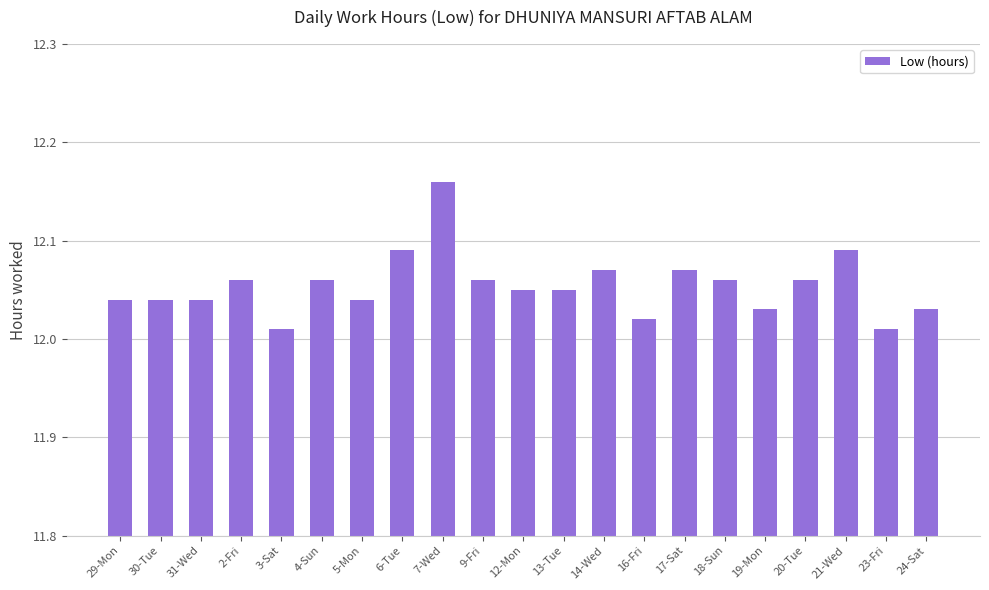

Which label corresponds to the largest value in the chart?

7-Wed